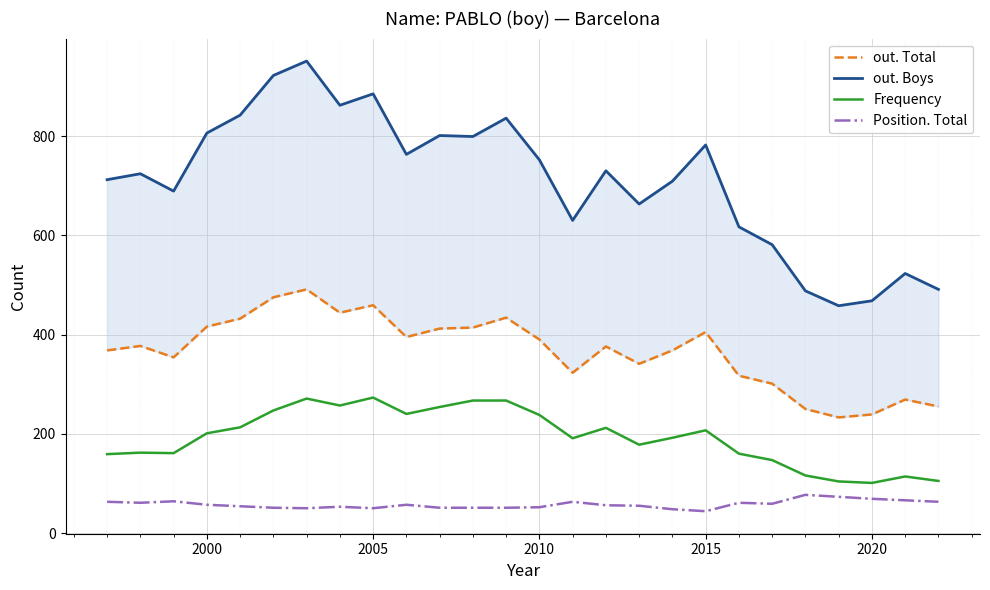

Which series has the largest range (max minus min)?

out. Boys